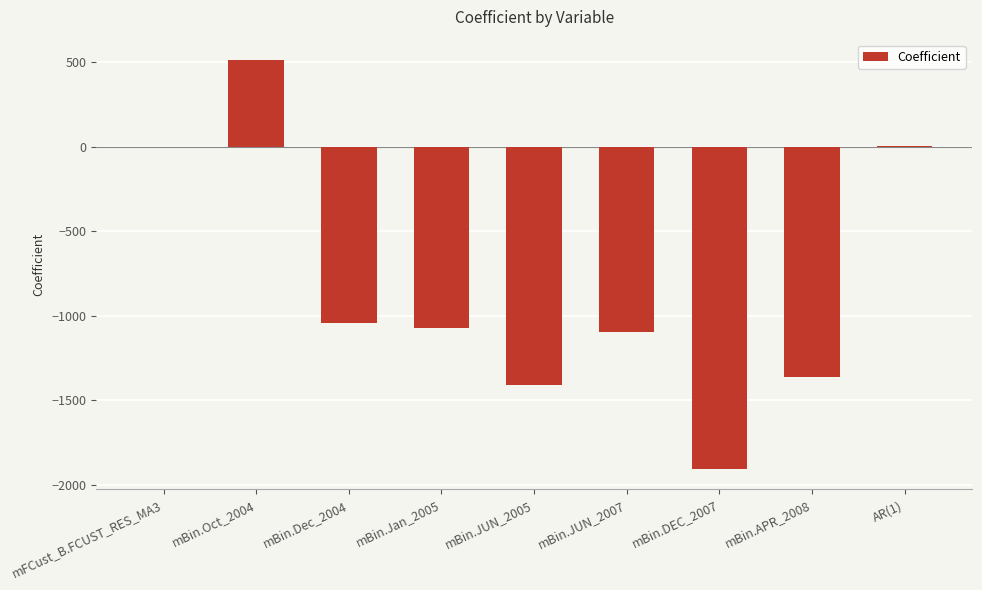

Is it true that the value at mBin.Oct_2004 is 902.7?

False